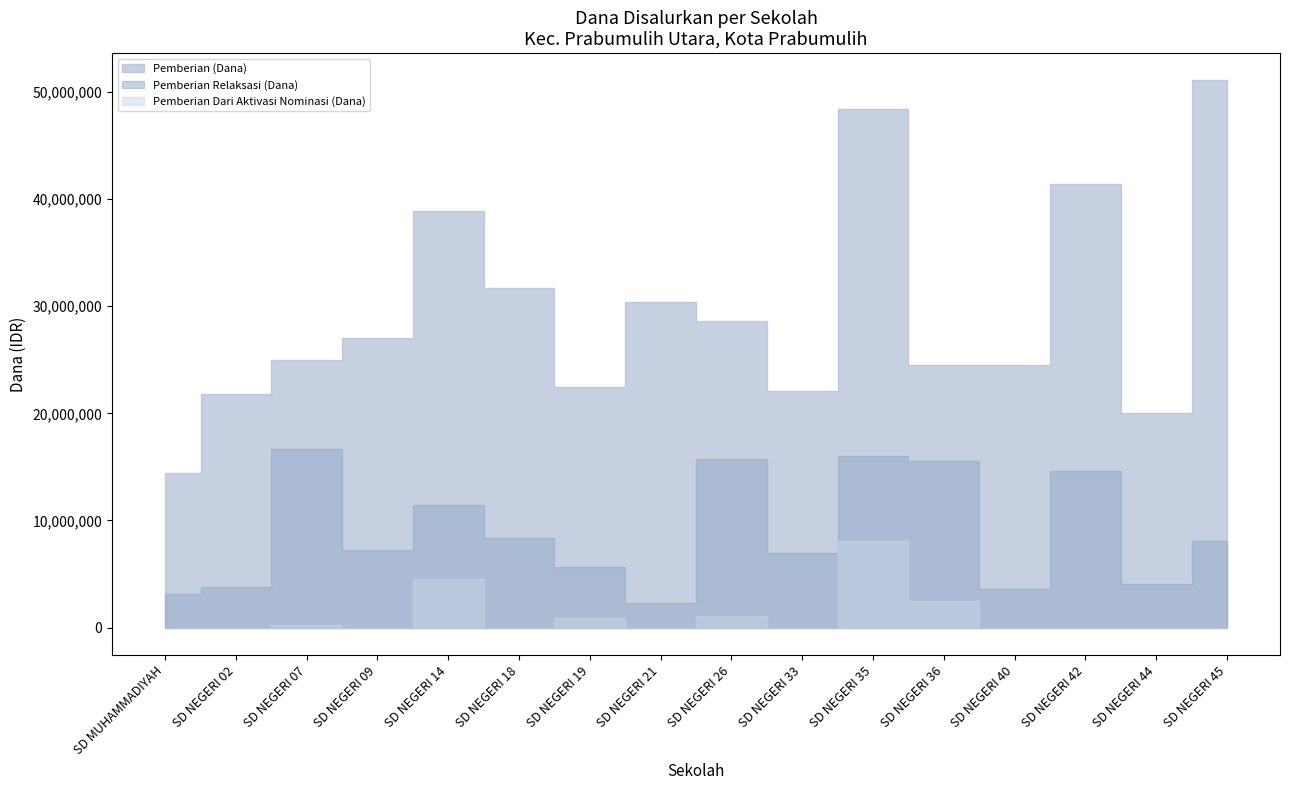

True or false: Pemberian Relaksasi (Siswa) has a value of 15 at SD NEGERI 44.

False